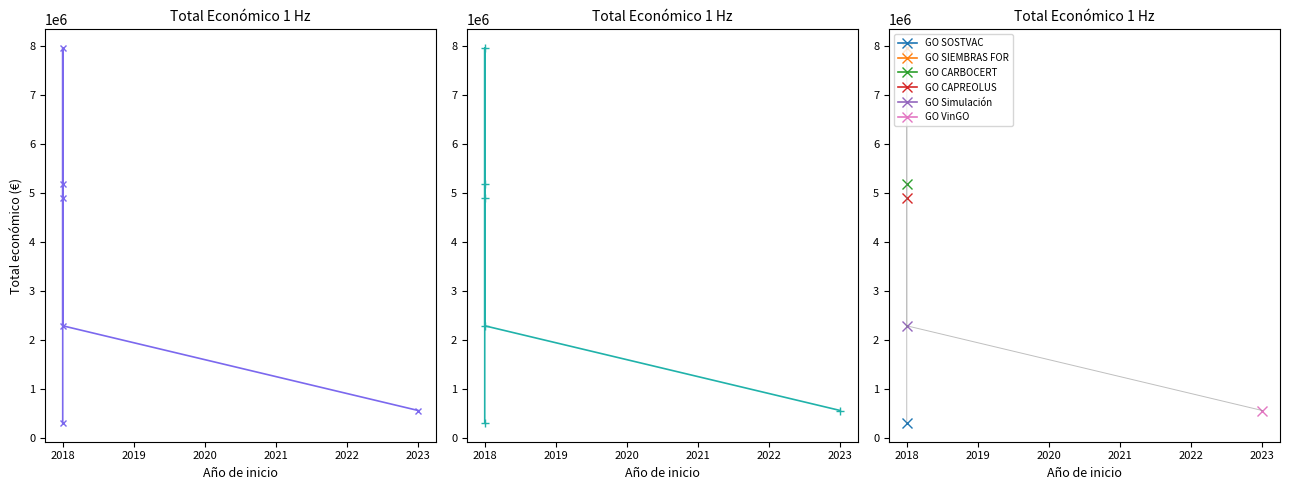

At which category does the data reach its first local peak?

2018